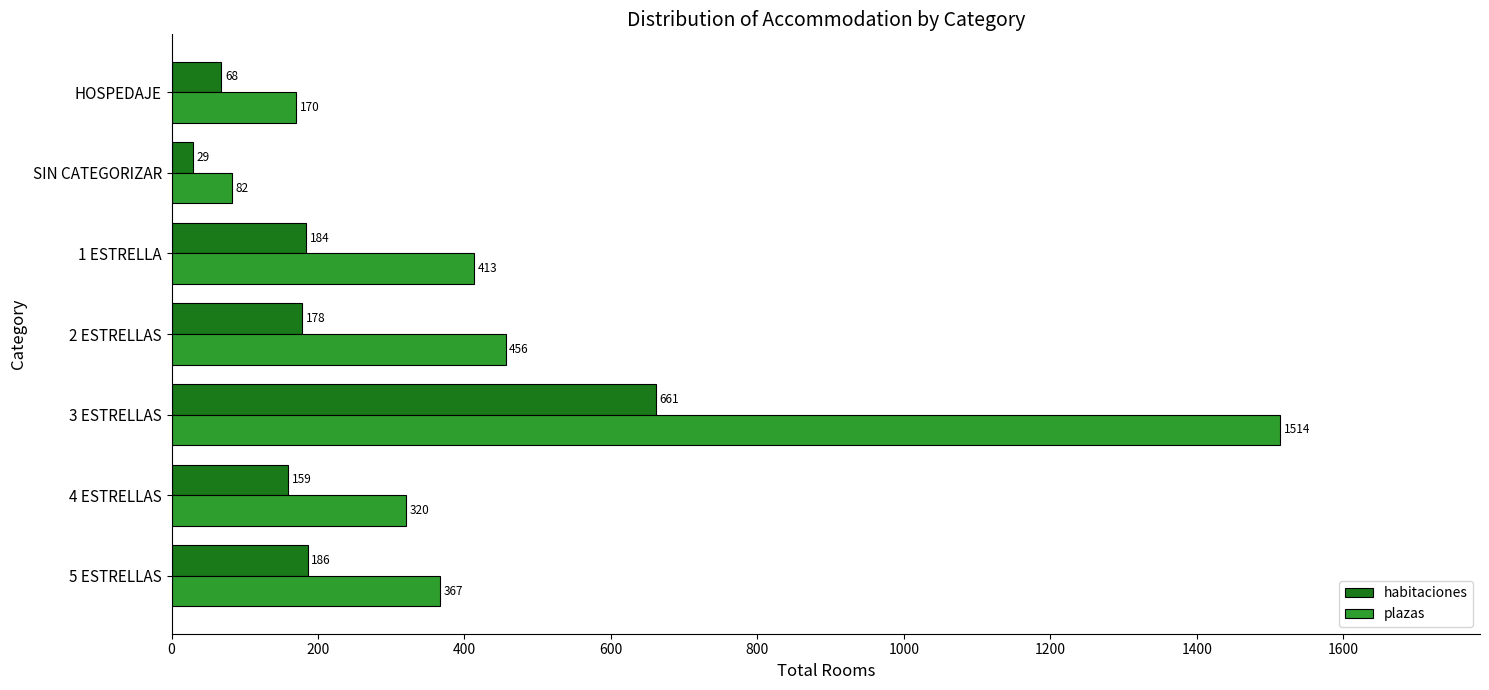

The value of plazas at 4 ESTRELLAS is 547. True or false?

False